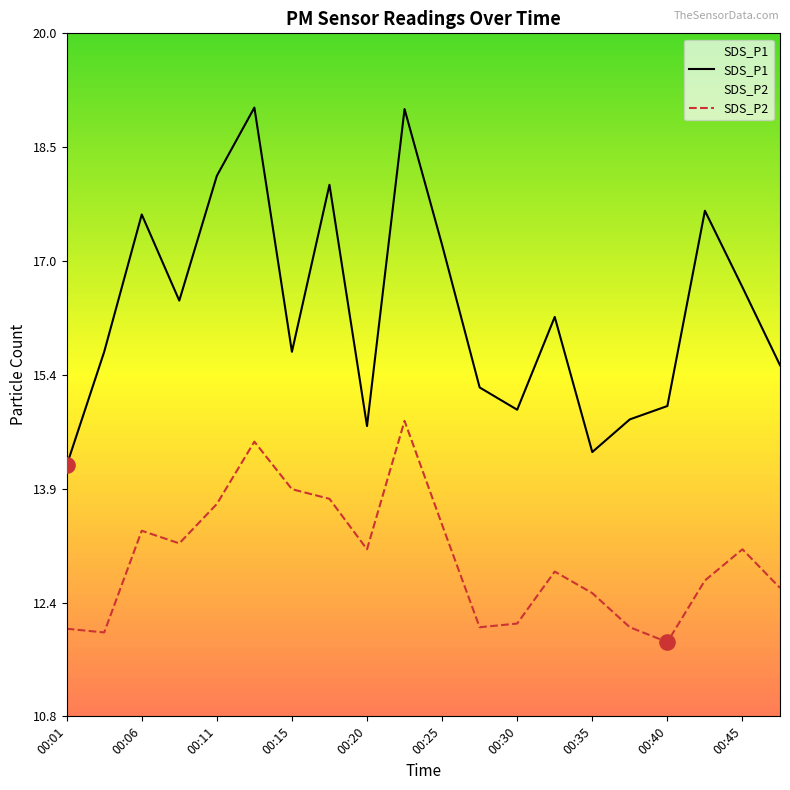

At how many categories does at least one series exceed 16?

10